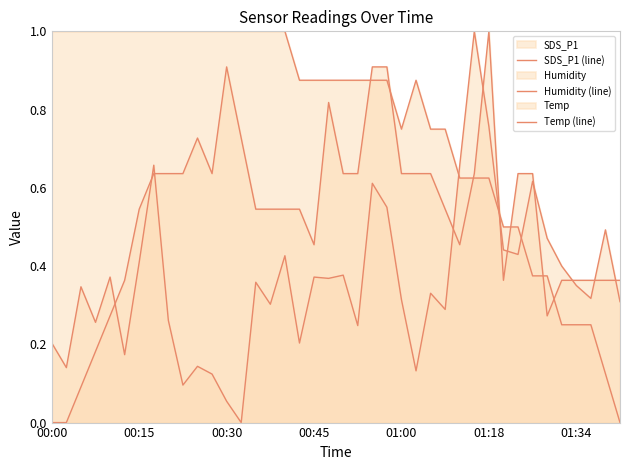

Read the Humidity (line) value at 8.

0.6